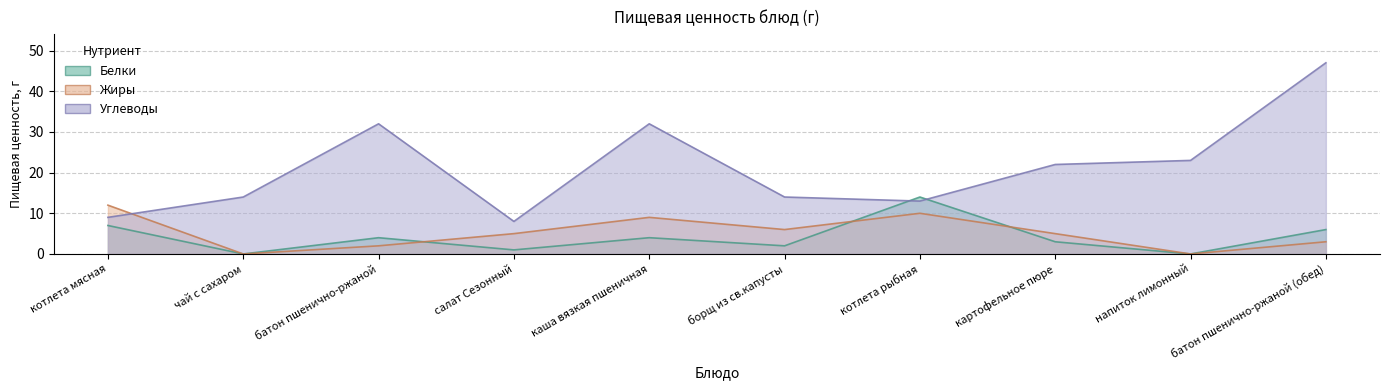

The value of Белки at картофельное пюре is 4. True or false?

False